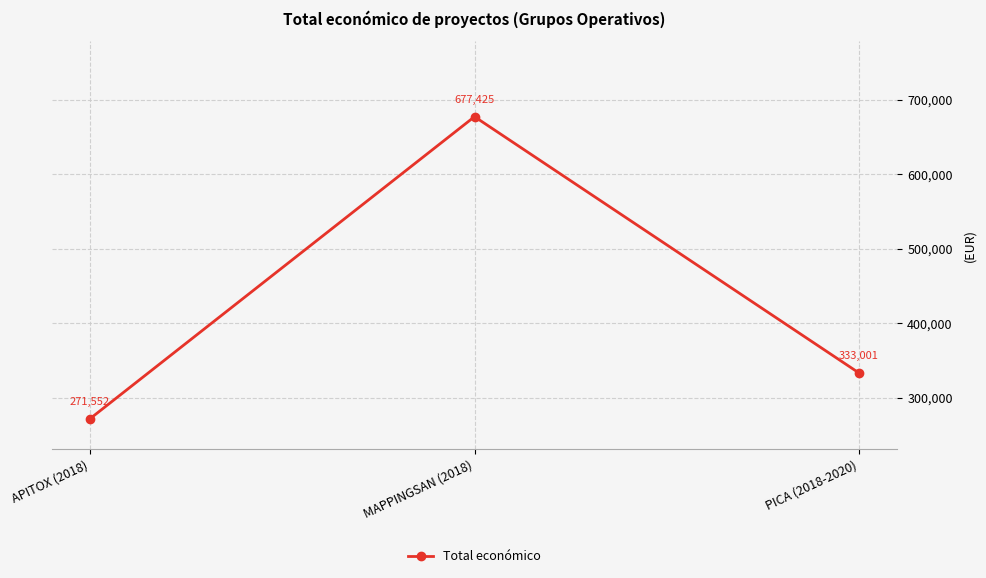

What is the change in value from APITOX (2018) to MAPPINGSAN (2018)?

+405873